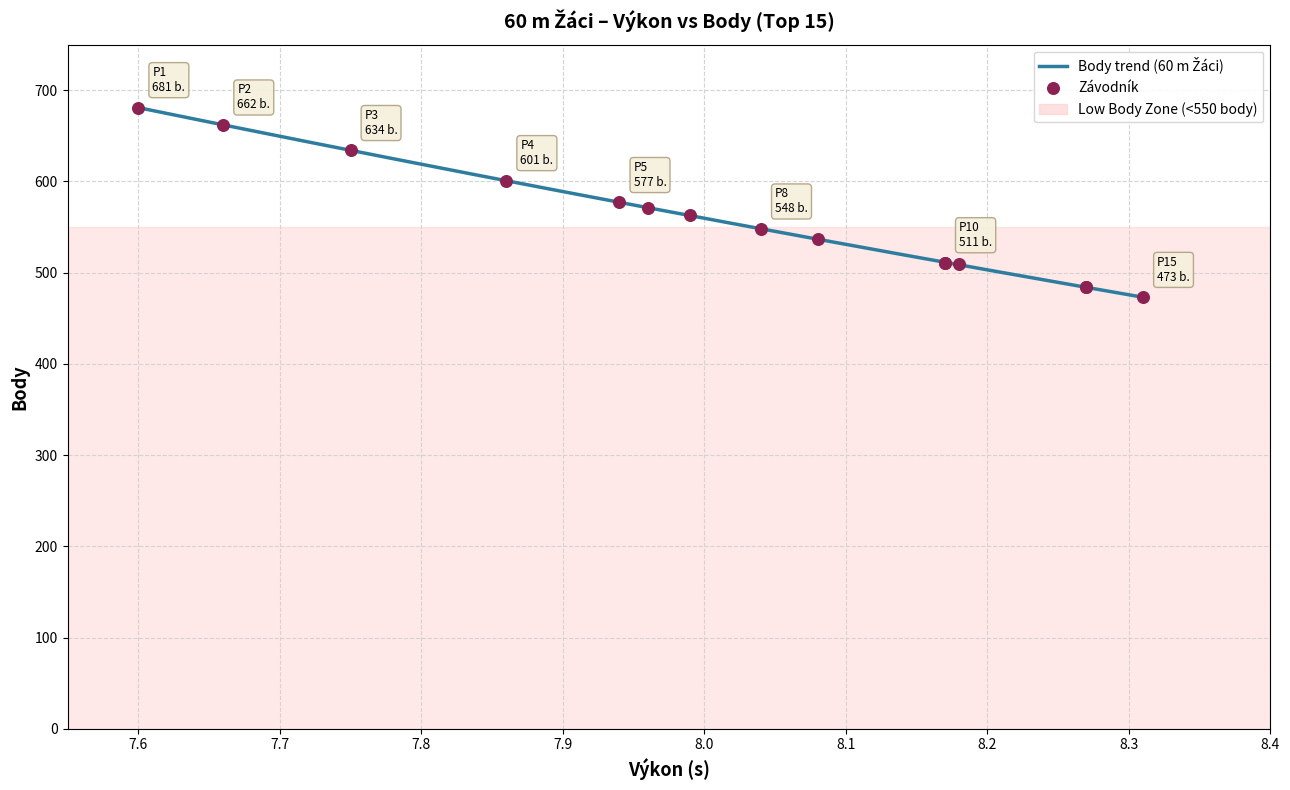

Approximately how many times larger is the value at 13 compared to 7?

0.9